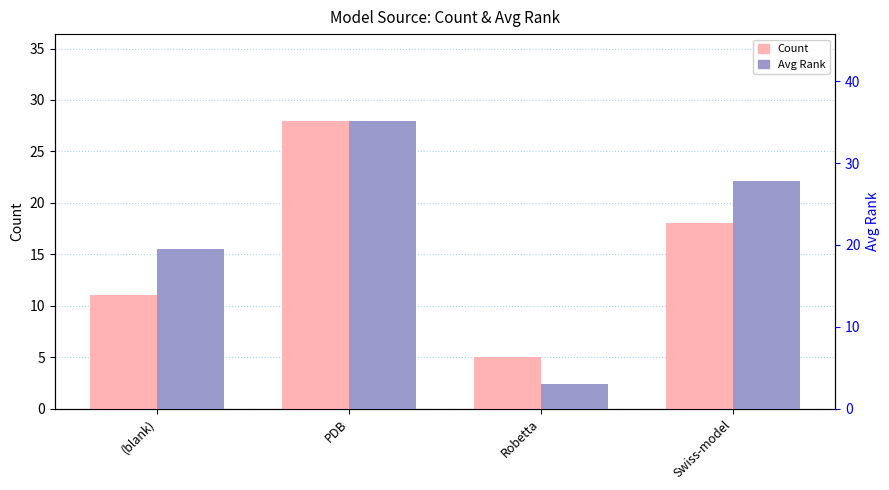

At which category is the sum across all series the highest?

PDB